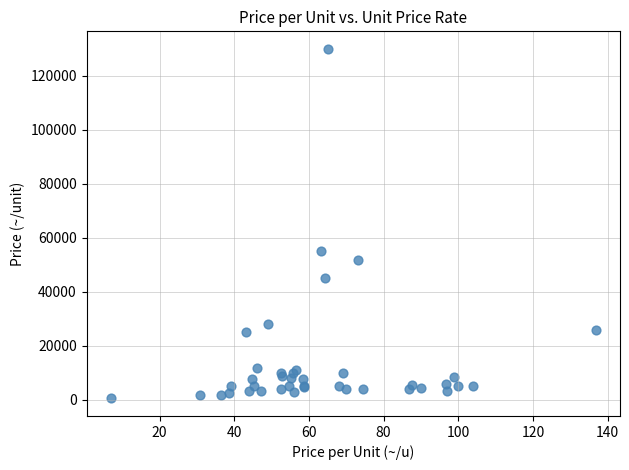

What Y value in the scatter plot is closest to 65275?

55000